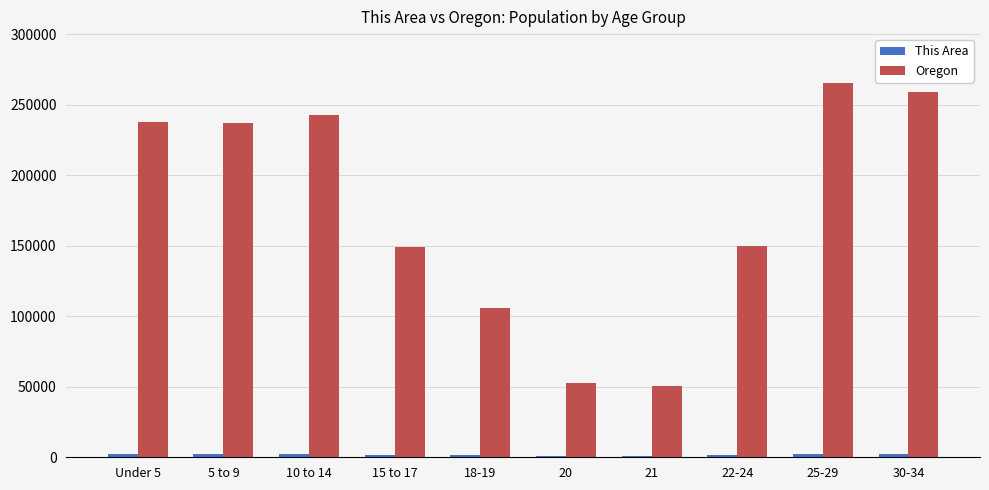

Which series has the largest total across all categories?

Oregon